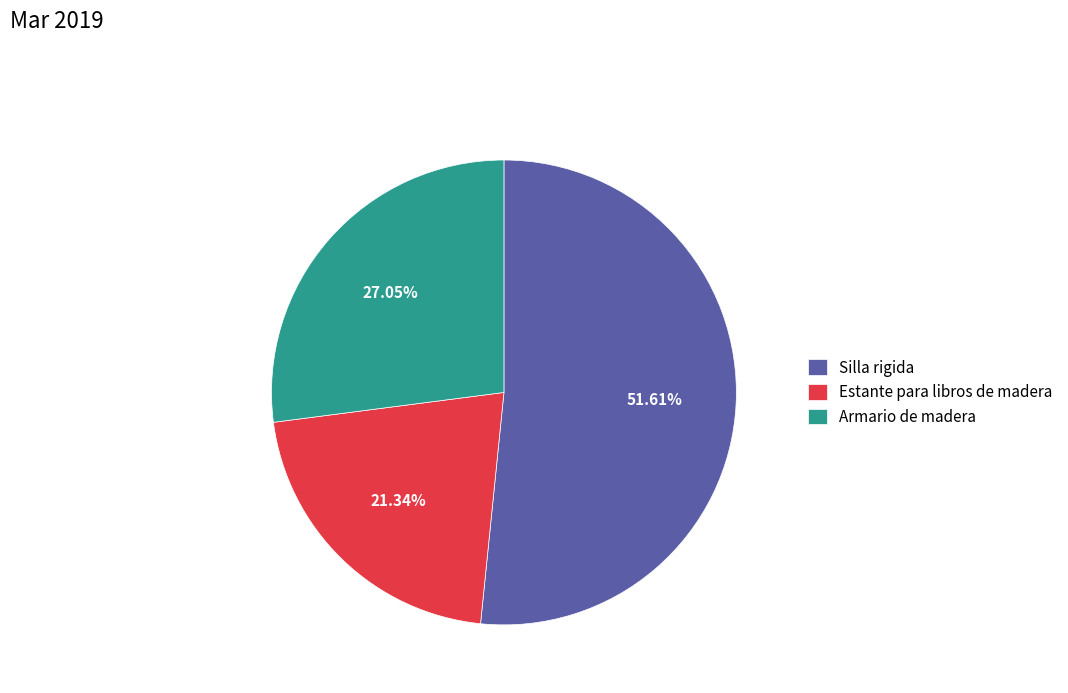

Which slice is the largest?

Silla rigida